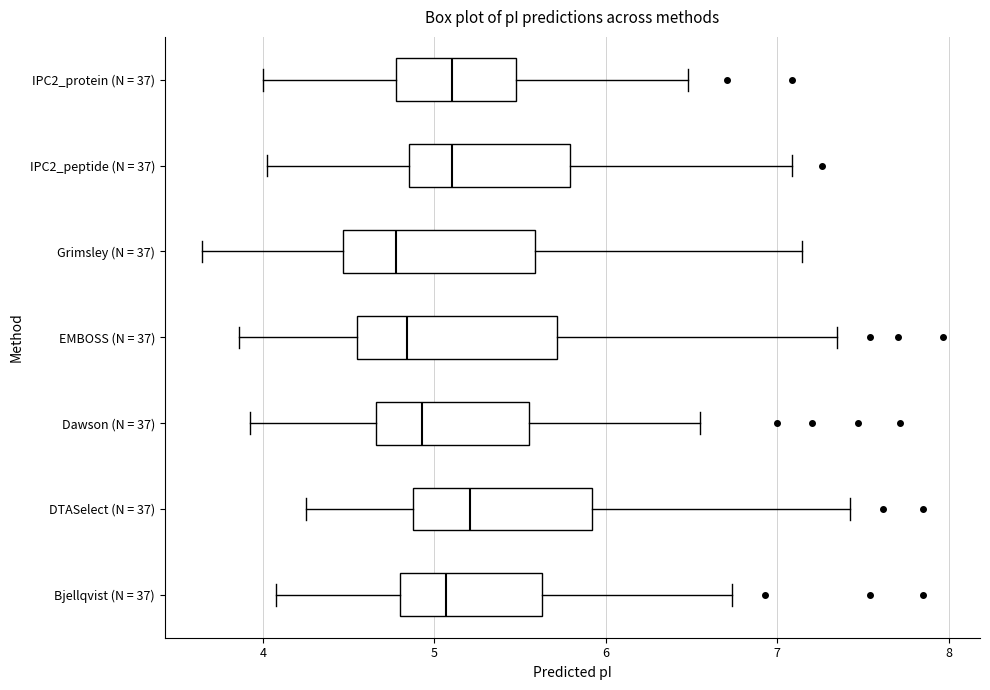

Reading bottom to top, transcribe this box plot: for each box, give where its median line is, the range the box spans, and where its two whiskers end, as read against the x-axis. The values are not printed on the chart, so give them approximately, as read against the axis.

Bjellqvist (N = 37): median 5.1, box 4.8 to 5.6, whiskers 4.1 to 6.7
DTASelect (N = 37): median 5.2, box 4.9 to 5.9, whiskers 4.3 to 7.4
Dawson (N = 37): median 4.9, box 4.7 to 5.6, whiskers 3.9 to 6.5
EMBOSS (N = 37): median 4.8, box 4.5 to 5.7, whiskers 3.9 to 7.4
Grimsley (N = 37): median 4.8, box 4.5 to 5.6, whiskers 3.6 to 7.1
IPC2_peptide (N = 37): median 5.1, box 4.9 to 5.8, whiskers 4.0 to 7.1
IPC2_protein (N = 37): median 5.1, box 4.8 to 5.5, whiskers 4.0 to 6.5